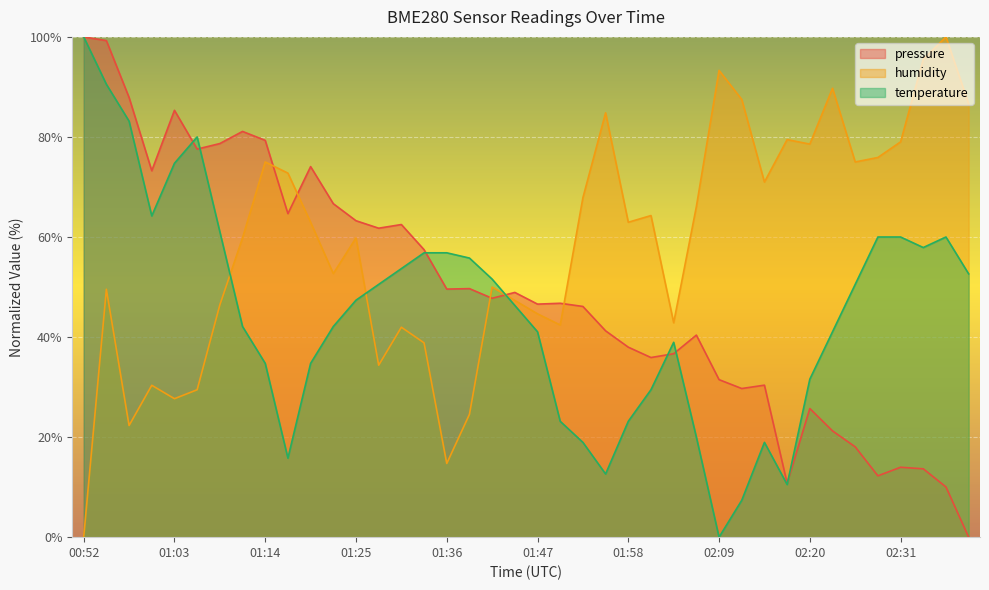

What is the total value across all series at 01:25?

170.4